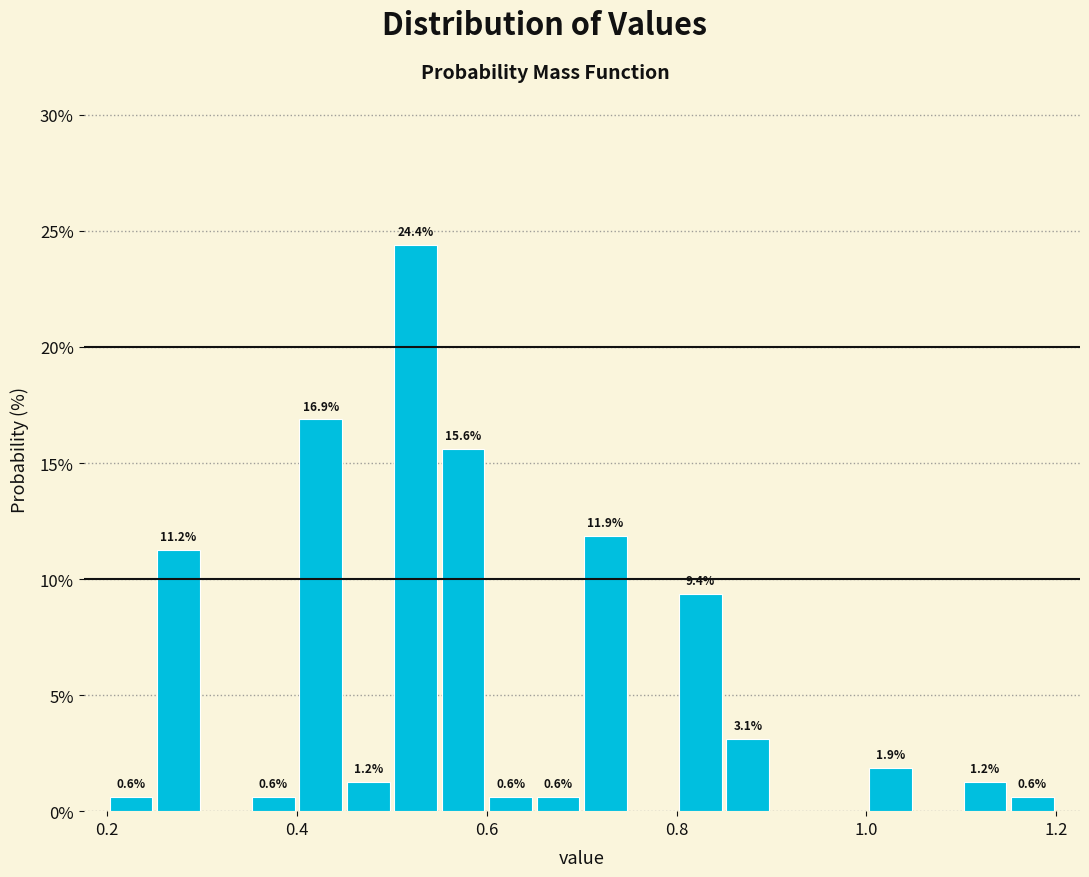

Around what value on the x-axis is the tallest bar? Give the approximate position of its centre, as read against the axis.

0.52